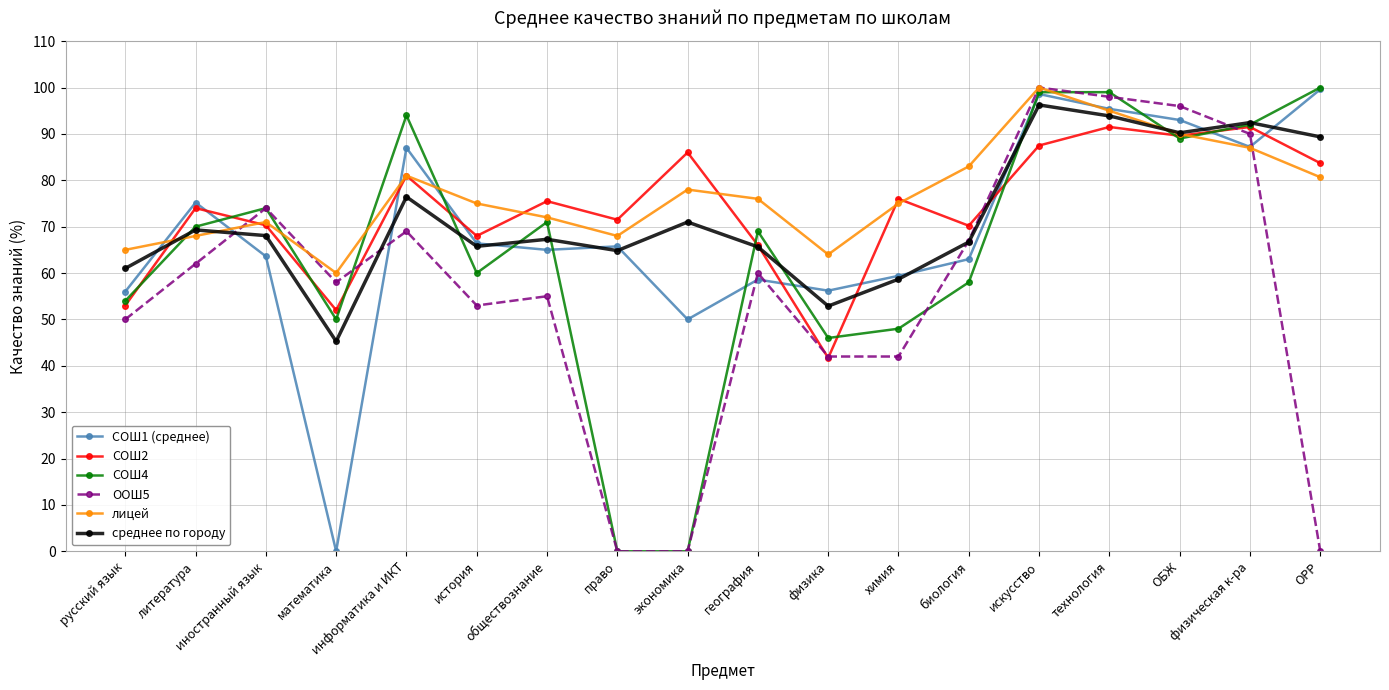

Which series changed the most between информатика и ИКТ and физическая к-ра?

ООШ5